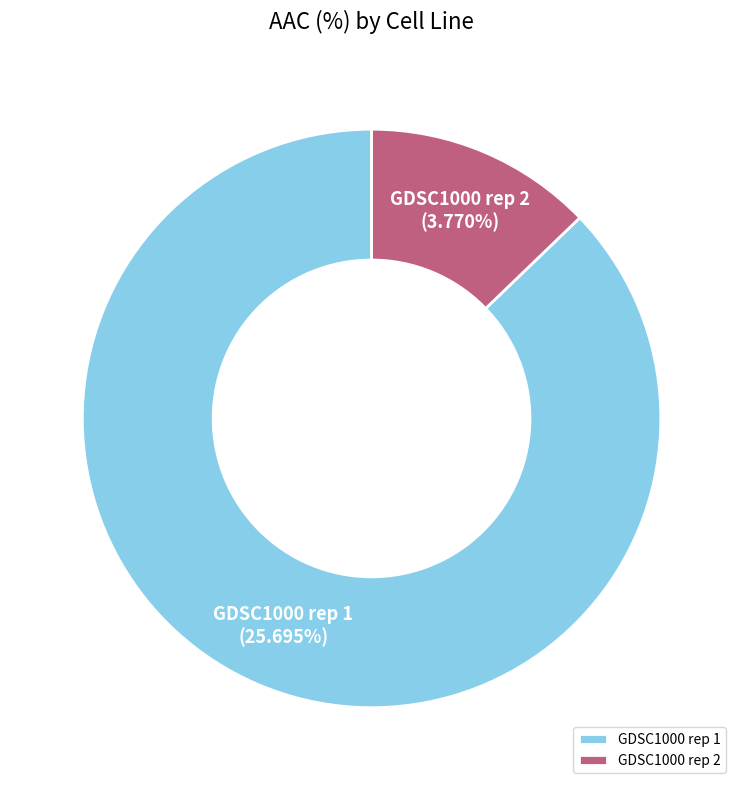

How many slices are in this pie chart?

2